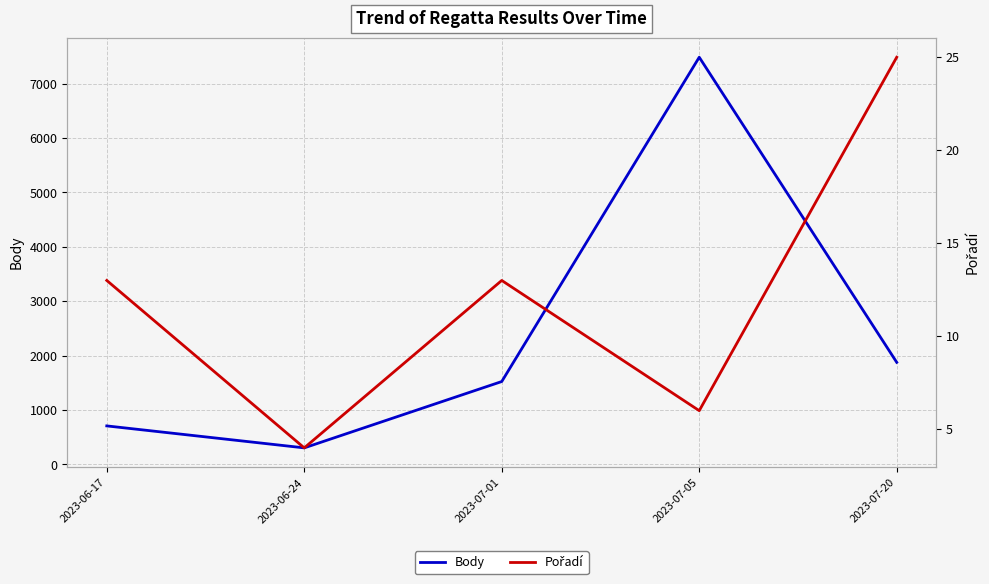

Where is the first local maximum for Body?

2023-07-05